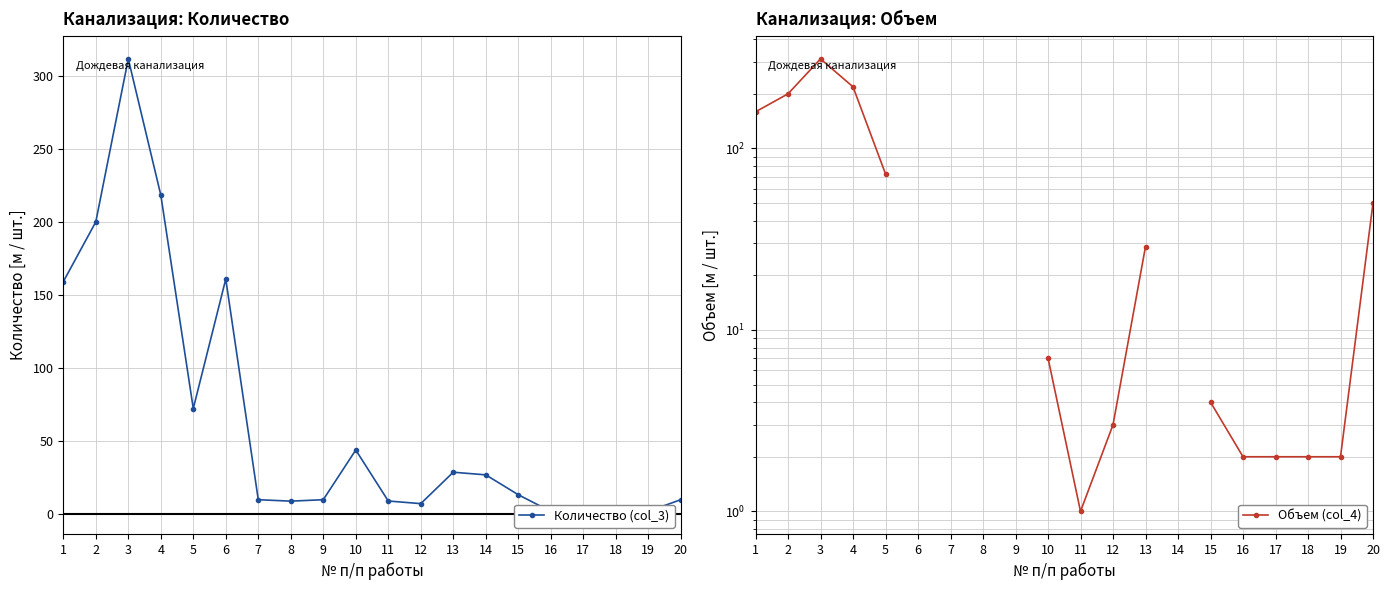

Is the value of Объем (col_4) at 15 greater than the value of Количество (col_3) at 13?

No